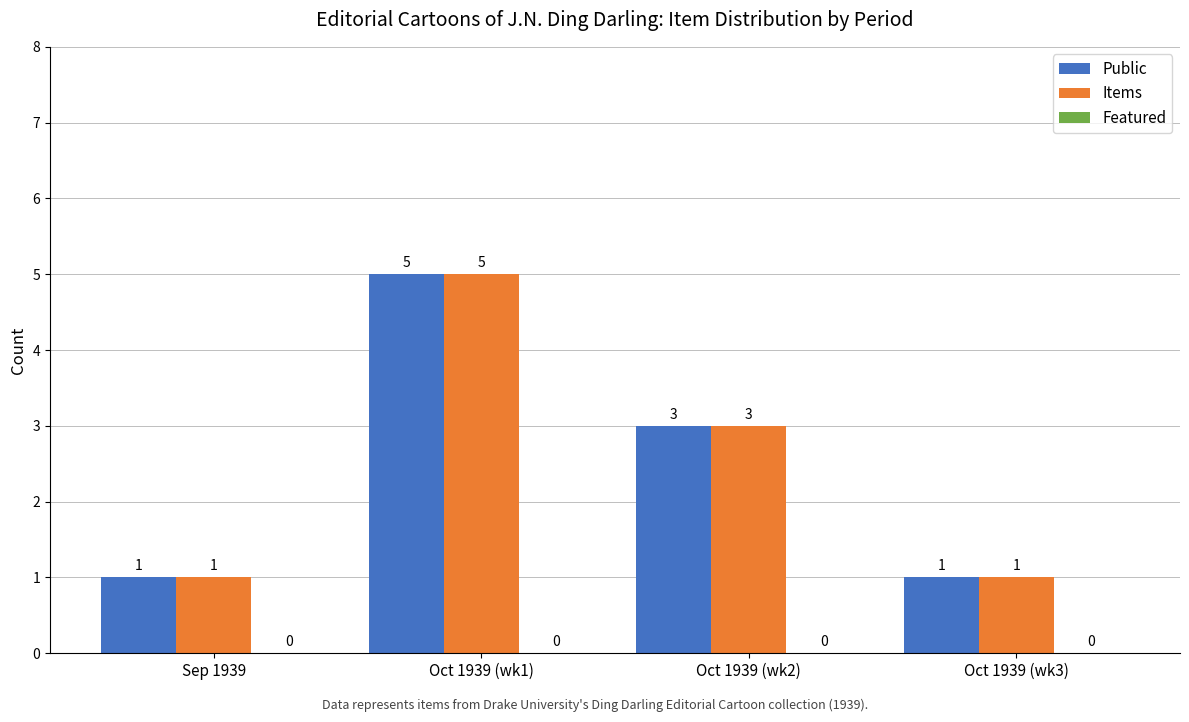

What is the spread (max minus min) of values at Oct 1939 (wk1)?

0